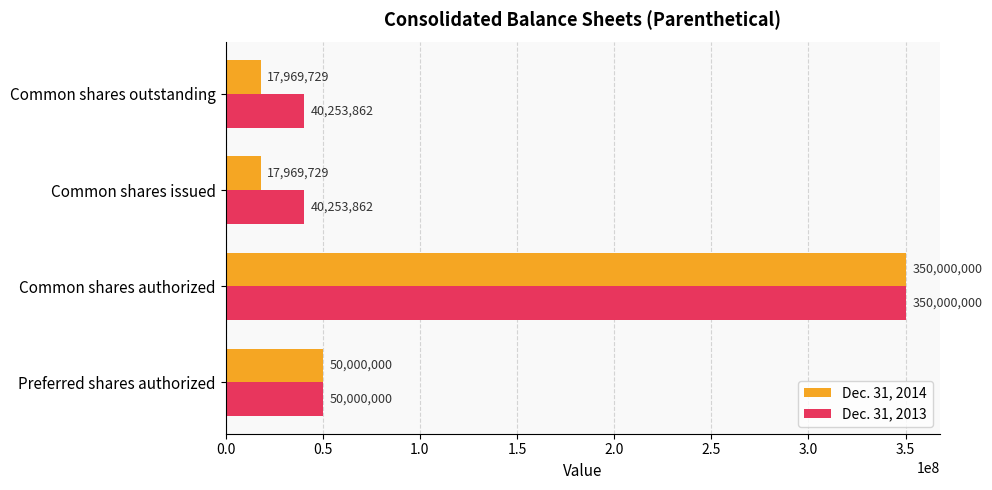

What are all the series names shown in the legend?

Dec. 31, 2014, Dec. 31, 2013